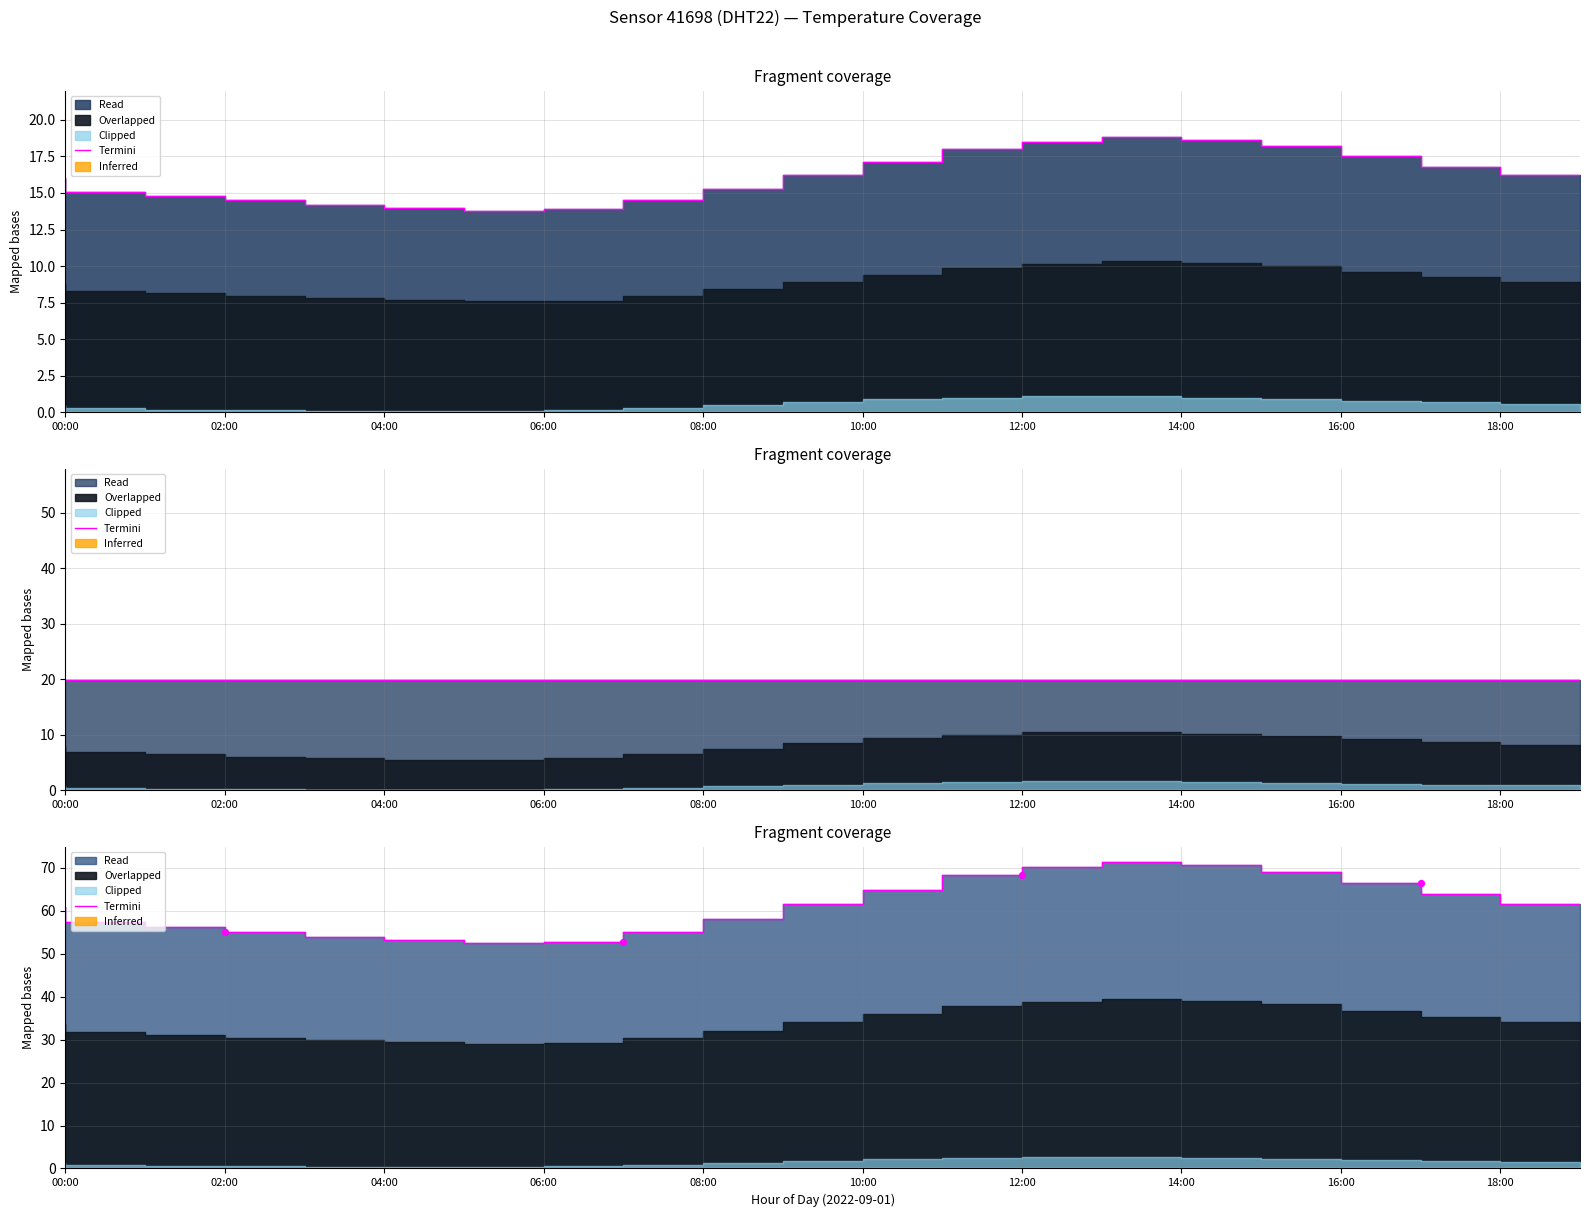

What is the change in value from 02:00 to 19?

+4.2